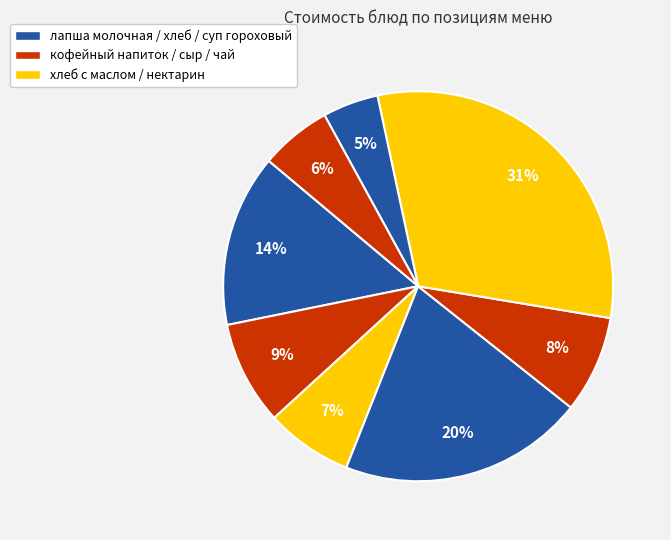

Which category has the smallest portion of the pie?

хлеб